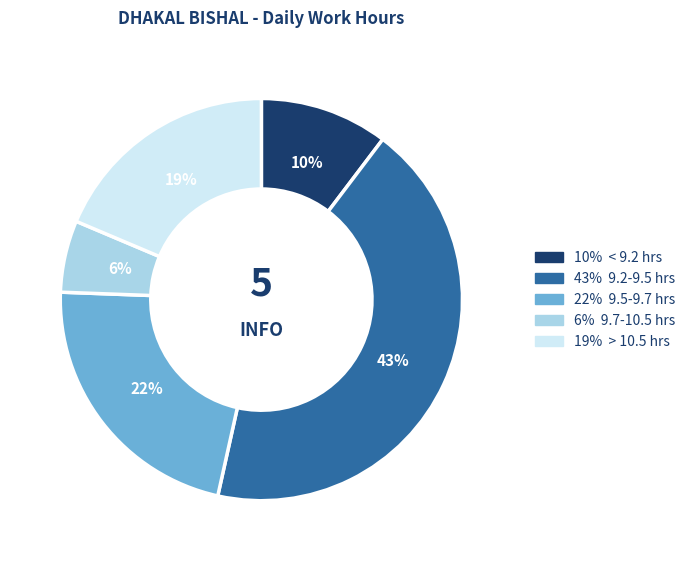

To the nearest percent, what is the average slice percentage?

20%